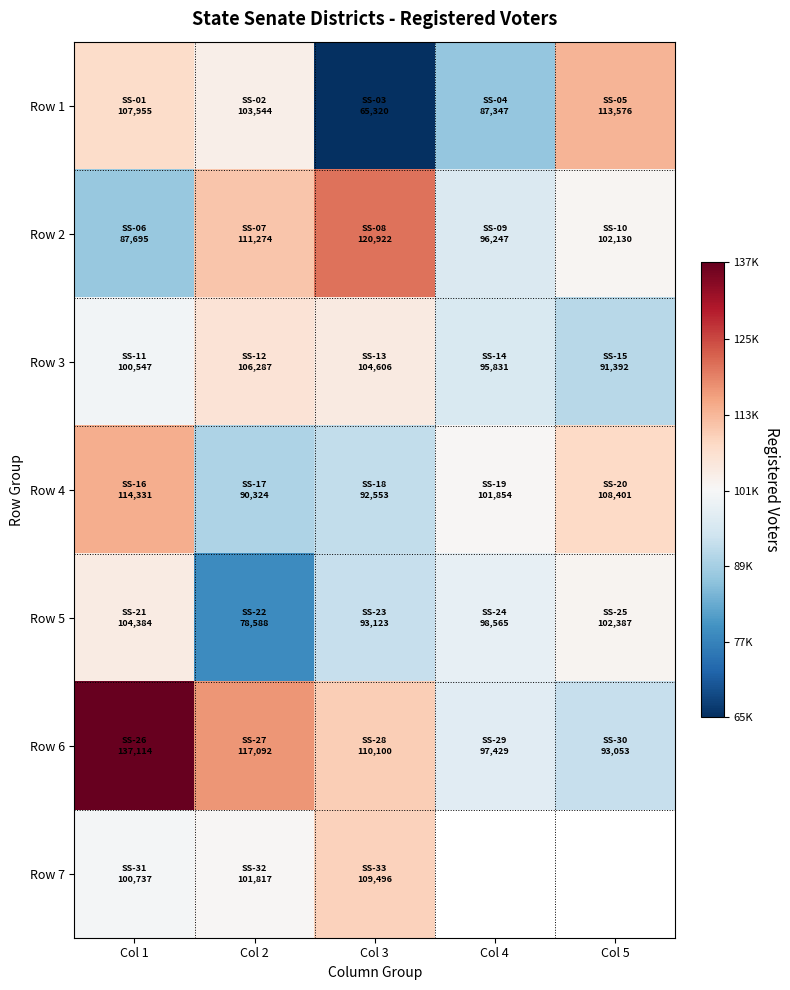

Which series has the largest total across all categories?

Row 6